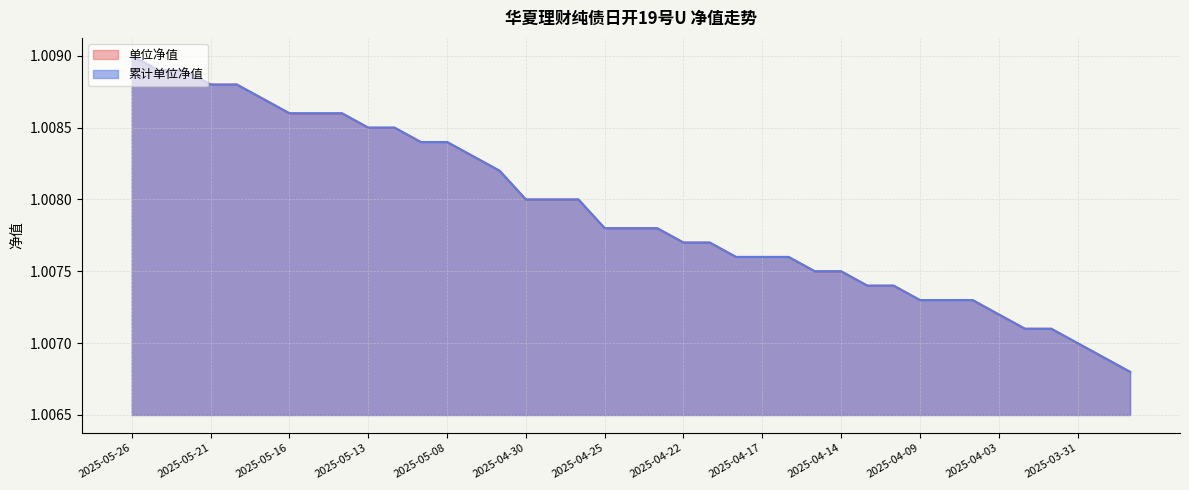

Where is 单位净值 nearest to the value 1?

2025-03-27